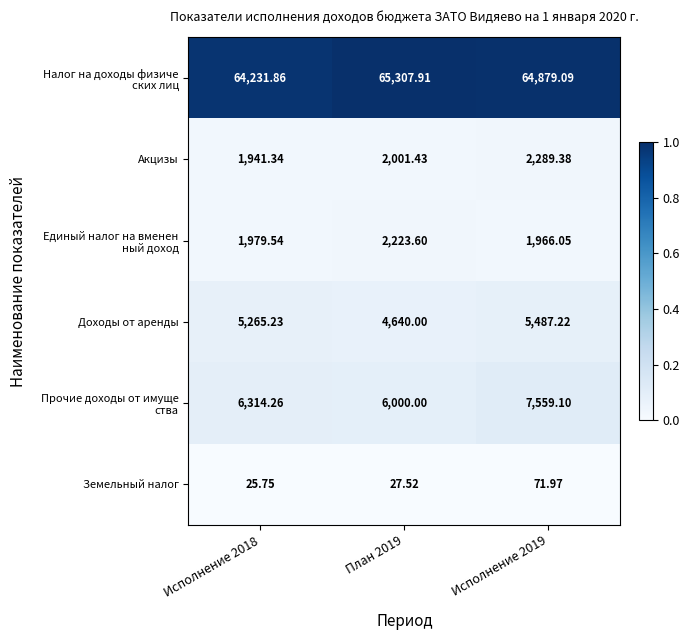

Count the number of categories in the chart.

3